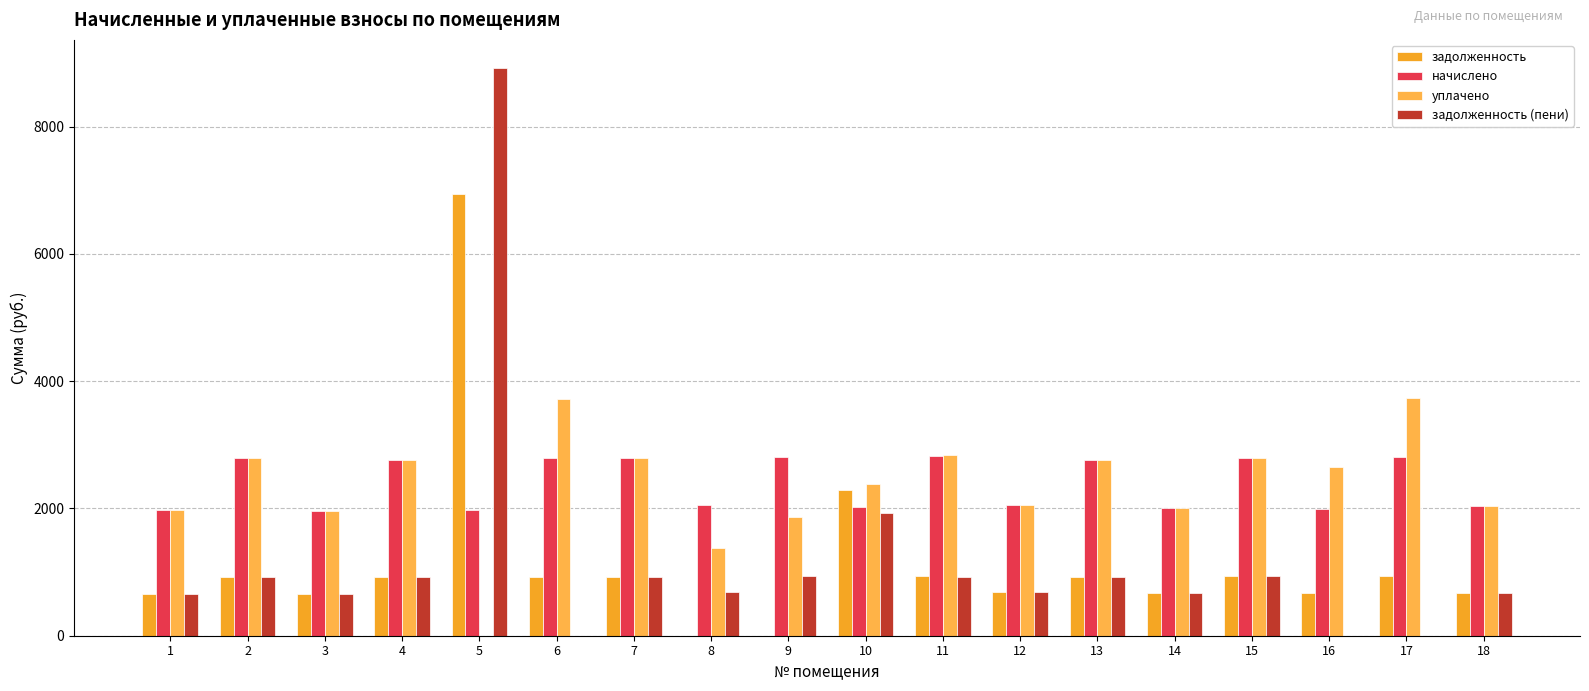

Reading right to left, list all the values displayed in this chart.

задолженность: 678.4	935.3	663.7	931.6	669.8	918.1	685.8	940.2	2285.5	0.0	0.0	929.1	929.1	6941.7	919.3	655.1	929.1	657.4
начислено: 2035.2	2805.8	1991.0	2794.7	2009.4	2754.2	2057.3	2820.6	2016.8	2805.8	2057.3	2787.4	2787.4	1976.2	2757.9	1965.2	2787.4	1968.9
уплачено: 2035.2	3741.1	2654.6	2794.7	2009.4	2754.2	2057.3	2840.7	2377.4	1870.5	1371.6	2787.4	3716.5	0.0	2757.9	1965.2	2787.4	1968.9
задолженность (пени): 678.4	0.0	0.0	931.6	669.8	918.1	685.8	920.0	1924.9	935.3	685.8	929.1	0.0	8917.9	919.3	655.1	929.1	657.4